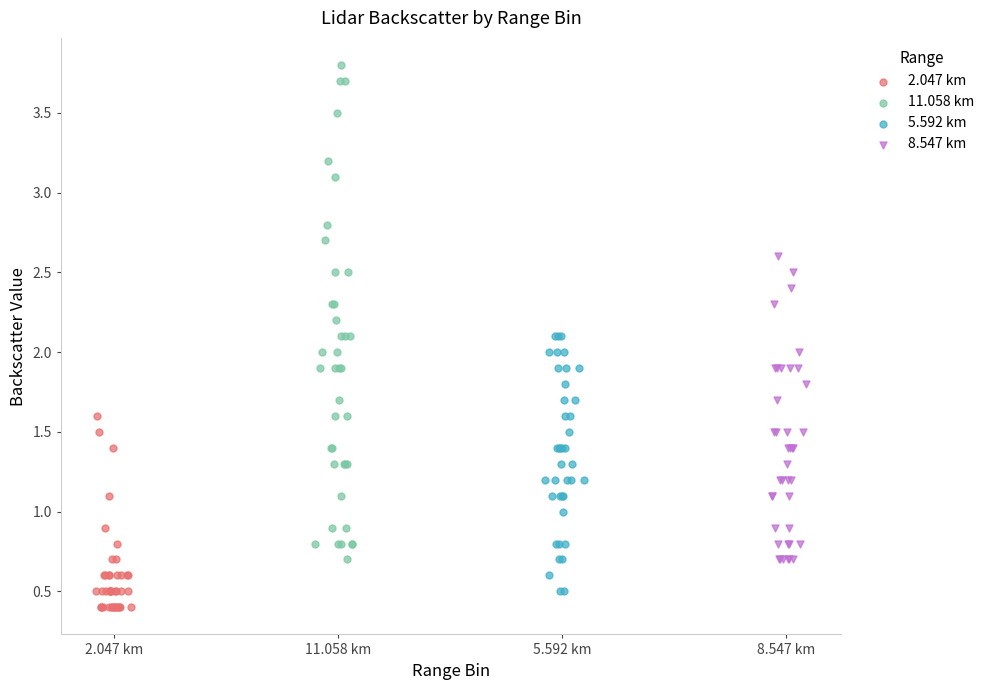

Which series reaches the maximum Y coordinate?

11.058 km